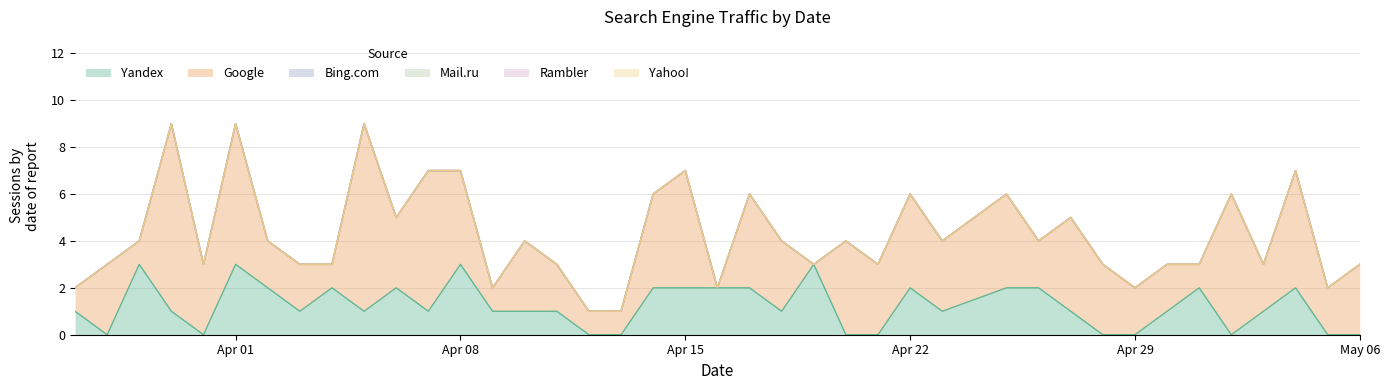

Which category has the lowest value in the Yahoo! series?

2024-03-27